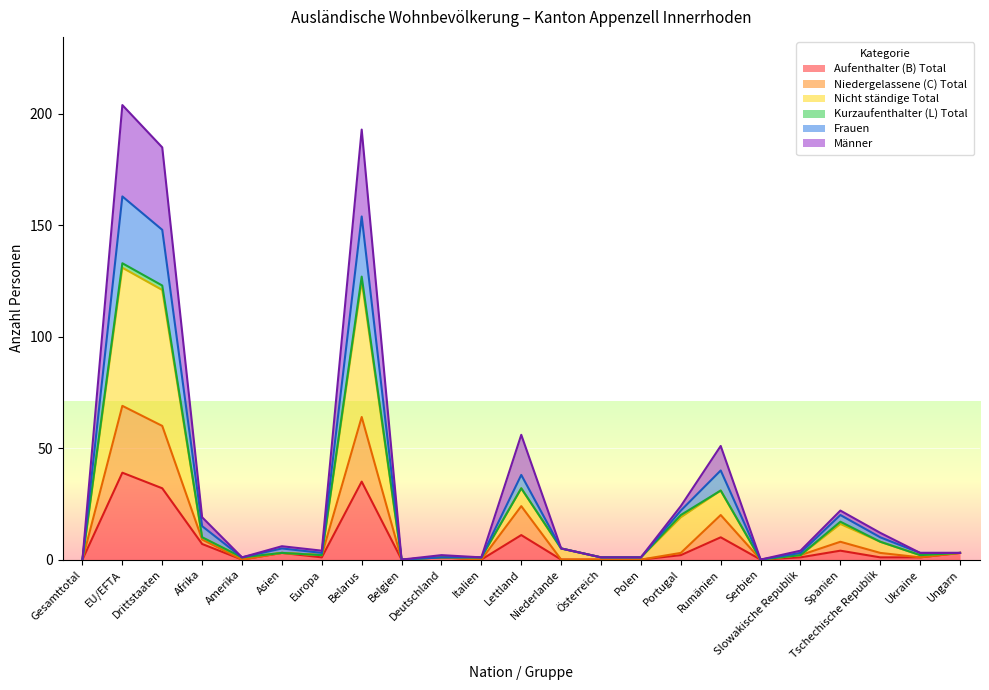

At which category is the sum across all series the highest?

EU/EFTA